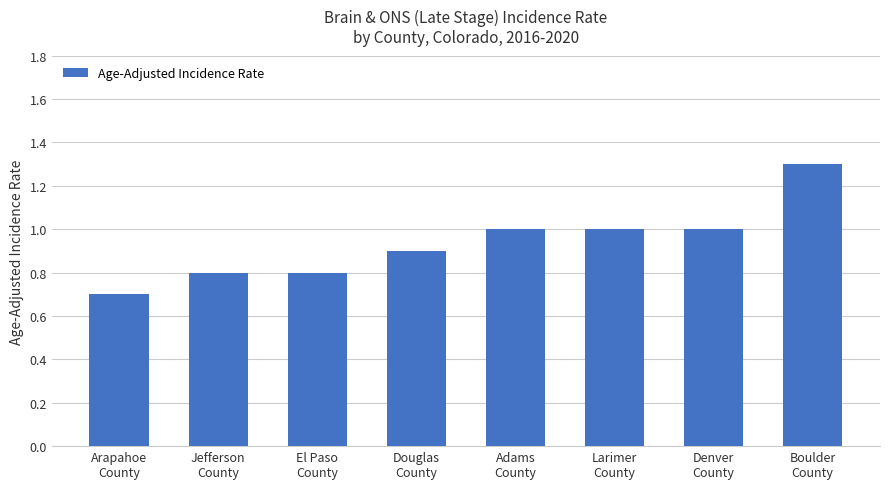

What is the smallest value displayed?

0.7